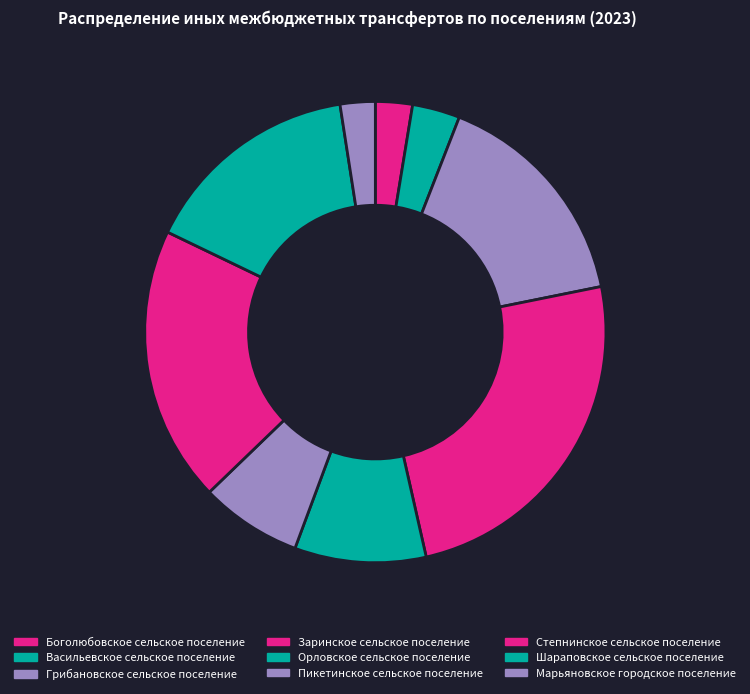

Rank the categories by value from highest to lowest.

Заринское сельское поселение, Степнинское сельское поселение, Грибановское сельское поселение, Шараповское сельское поселение, Орловское сельское поселение, Пикетинское сельское поселение, Васильевское сельское поселение, Боголюбовское сельское поселение, Марьяновское городское поселение